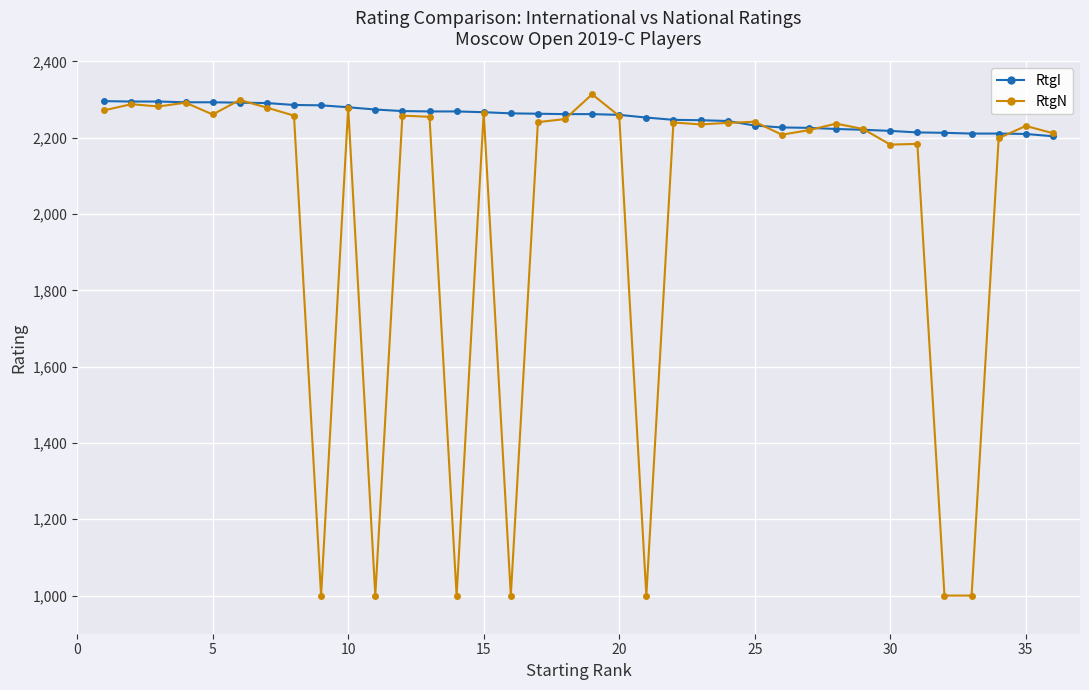

What is the average value of the RtgI series?

2255